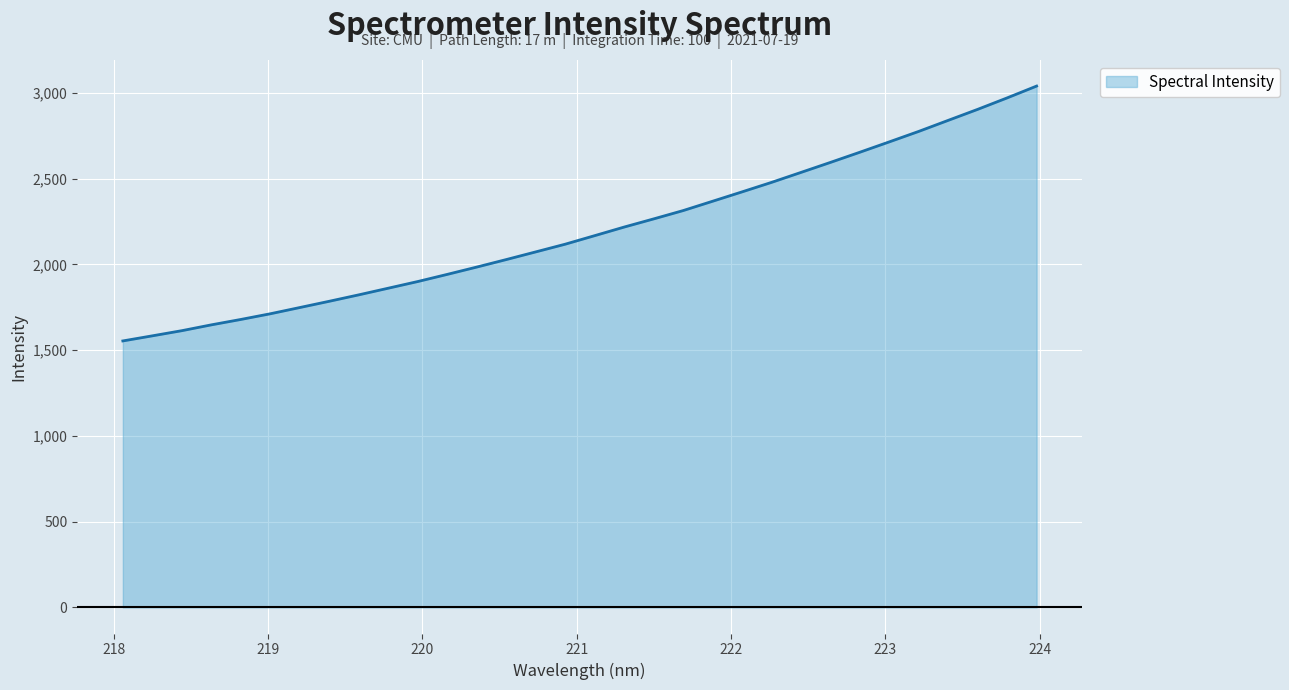

What is the greatest value displayed?

3040.1